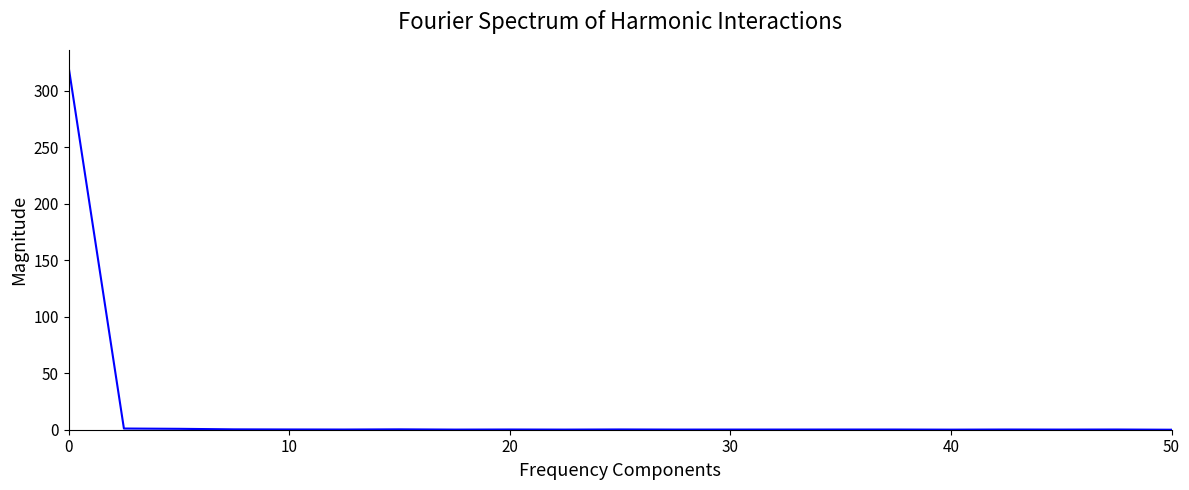

What is the maximum value shown in the chart?

320.0